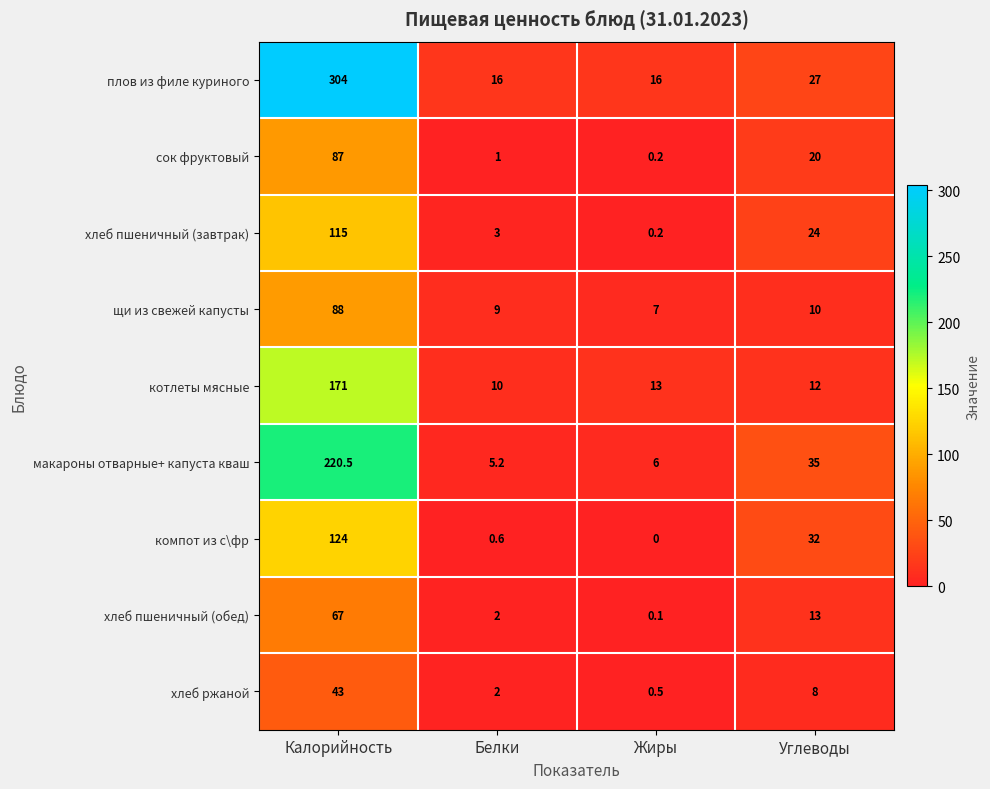

Between Калорийность and Белки, which series saw the biggest shift?

плов из филе куриного